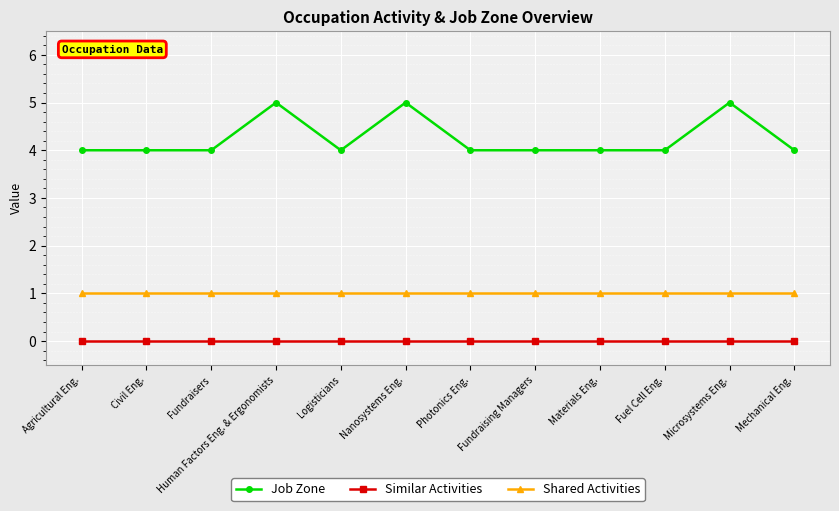

Is the value of Shared Activities at Fuel Cell Eng. greater than the value of Job Zone at Nanosystems Eng.?

No